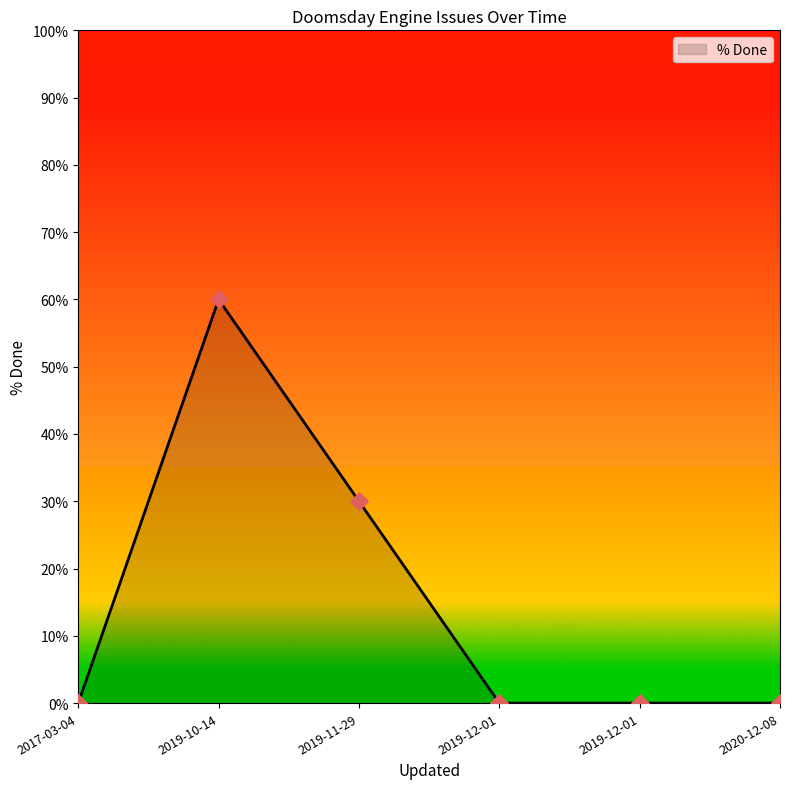

Which has a higher value, 2020-12-08 or 2019-12-01?

2020-12-08